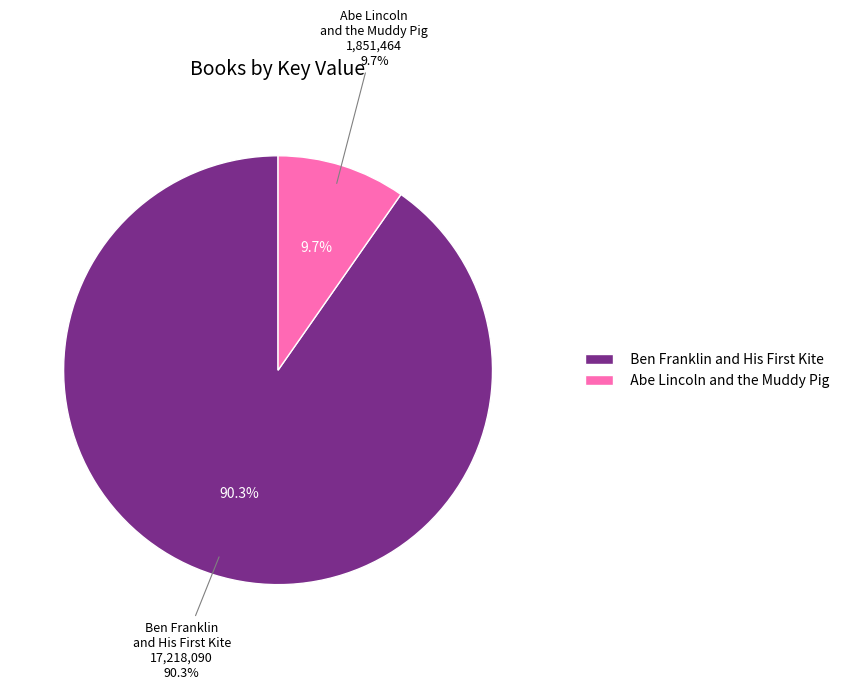

How many slices are in this pie chart?

2